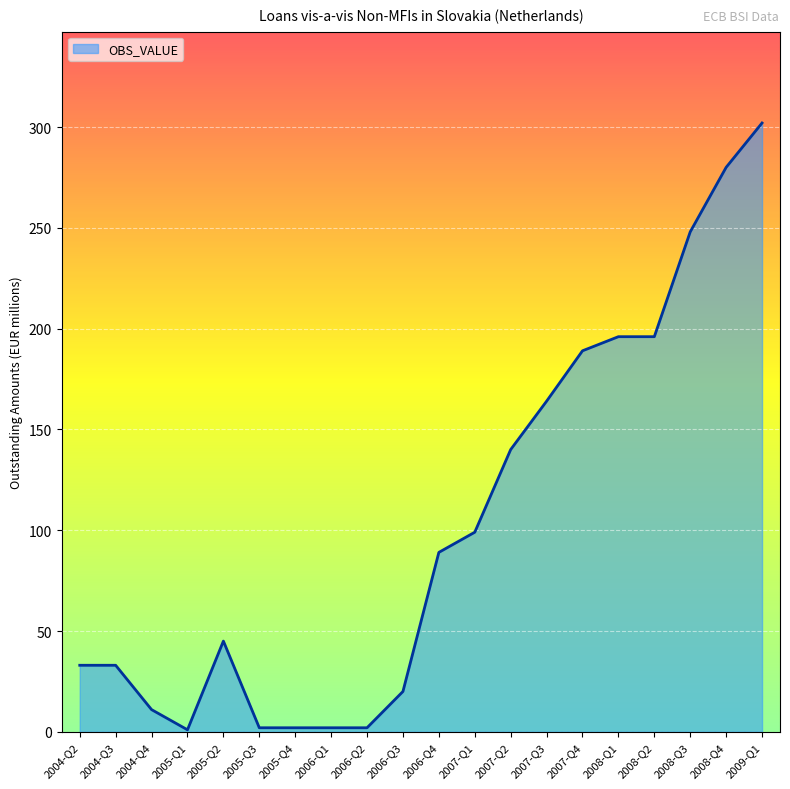

The value at 2004-Q2 is 13. True or false?

False